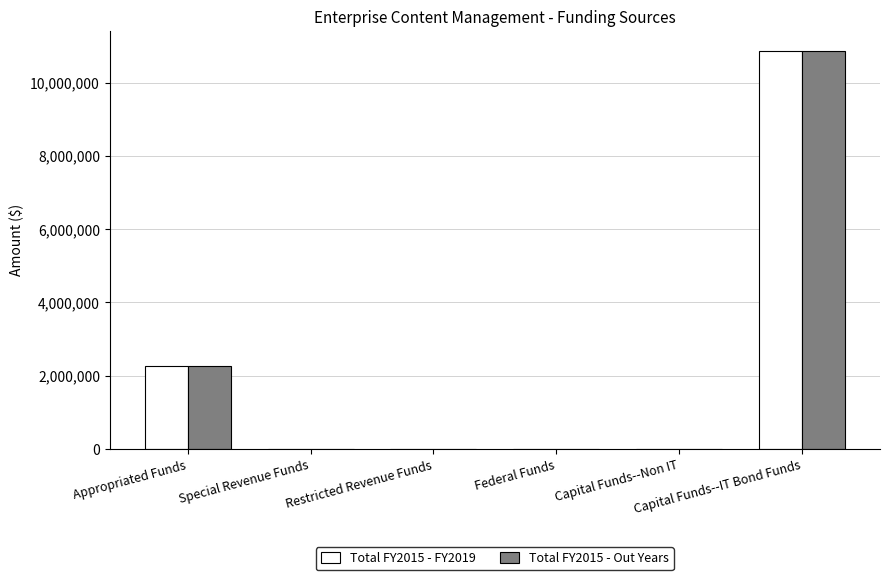

Which series has the widest spread of values?

Total FY2015 - FY2019